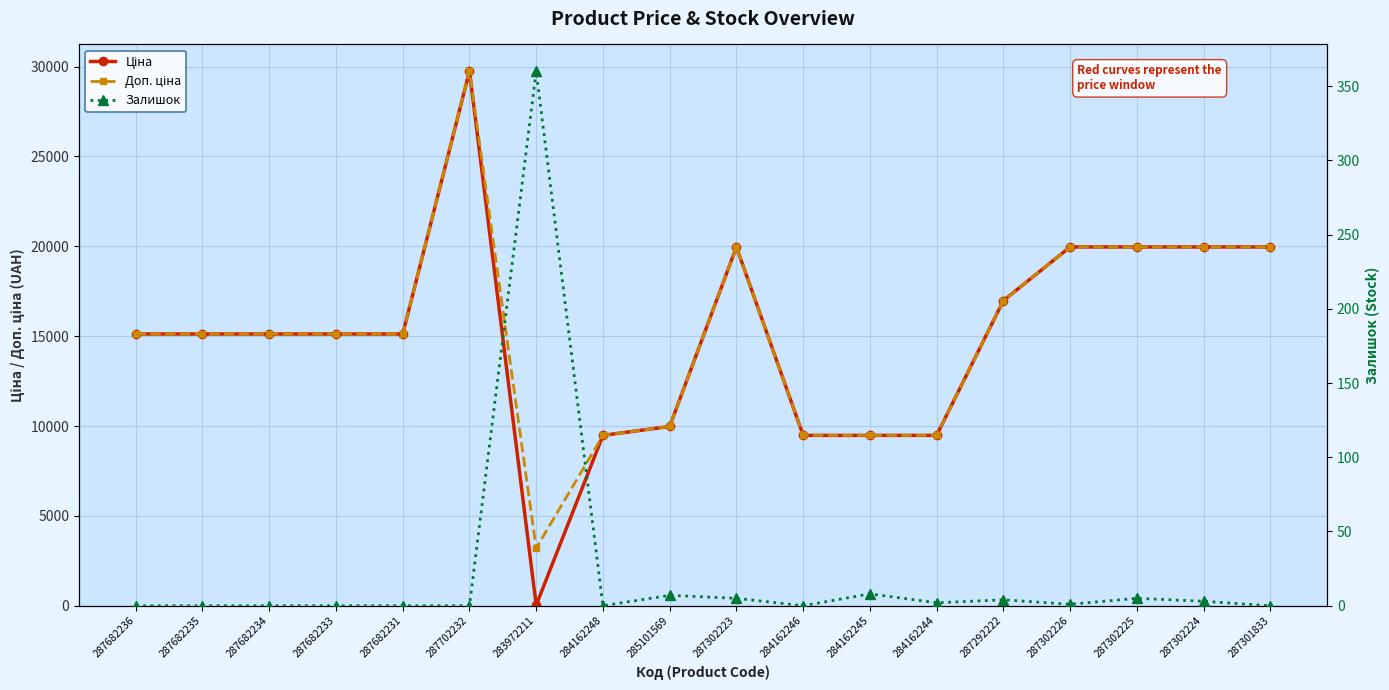

True or false: Ціна and Доп. ціна cross at least once.

False